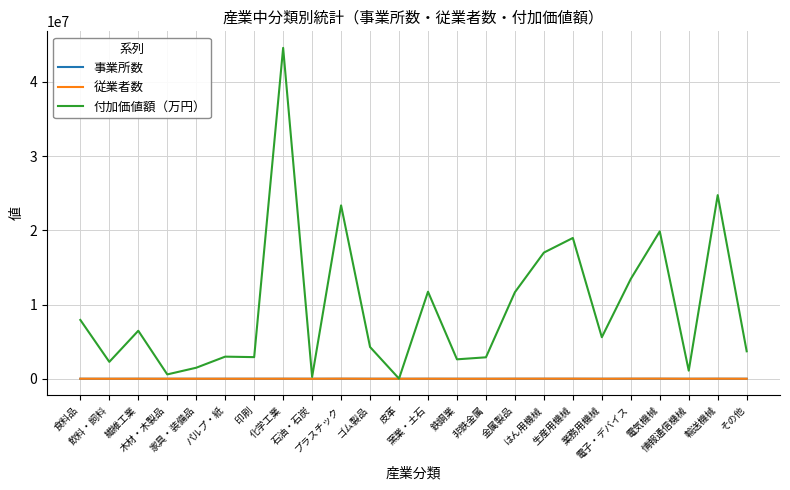

What position from the right is 窯業・土石?

12